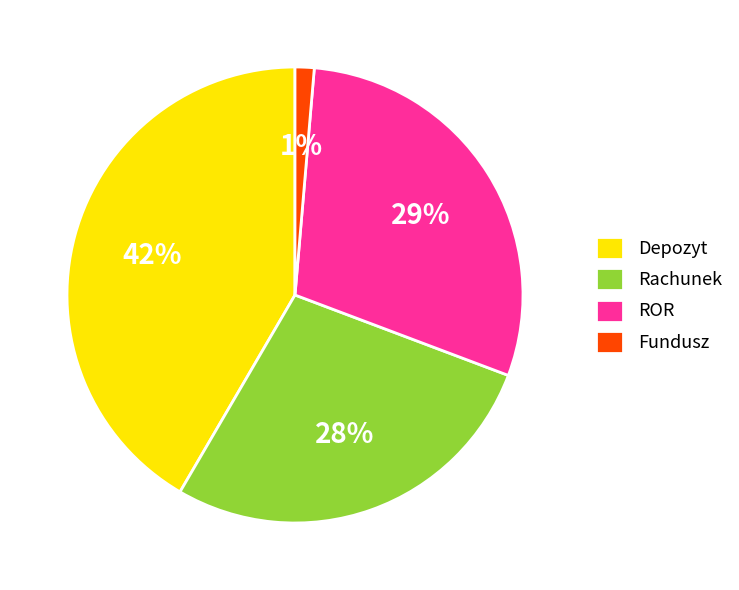

Count the number of slices in the pie.

4